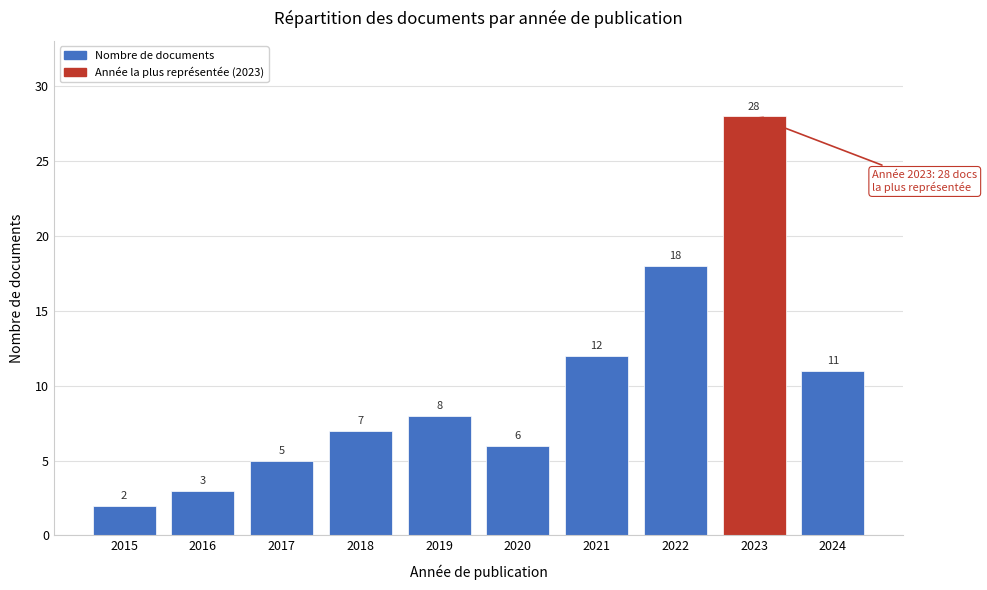

Reading right to left, extract all data points from this chart.

11	28	18	12	6	8	7	5	3	2